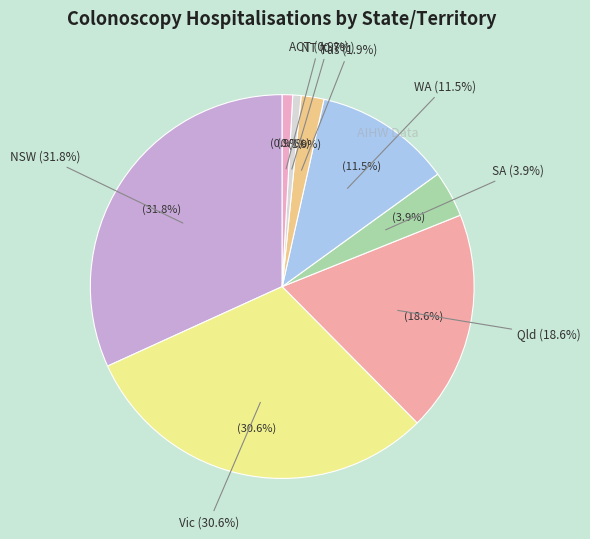

To the nearest percent, what portion does Tas represent?

2%